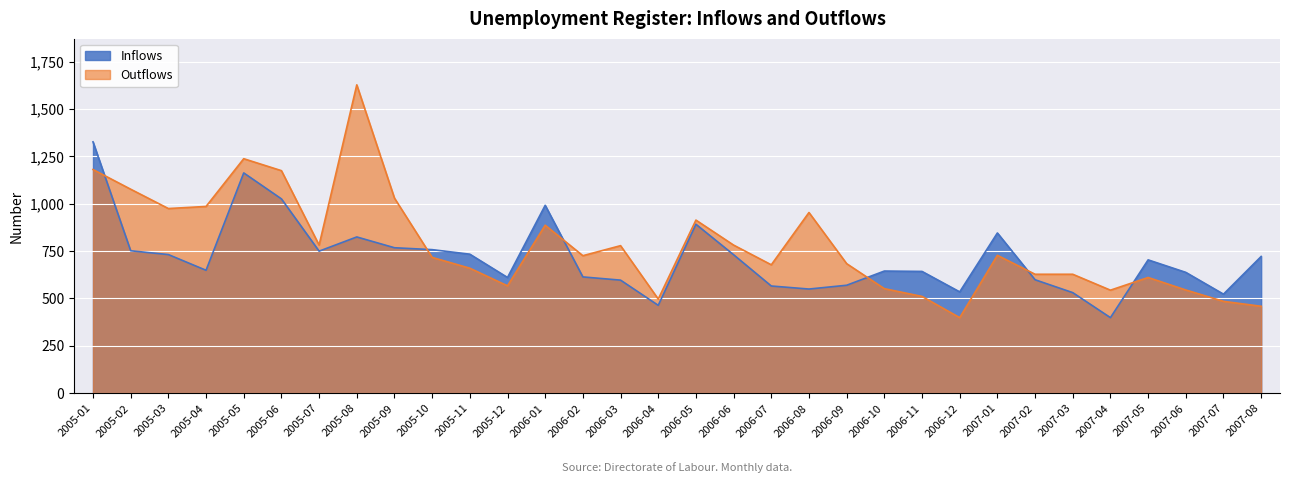

Between 2005-06 and 2005-08, which series saw the biggest shift?

Outflows